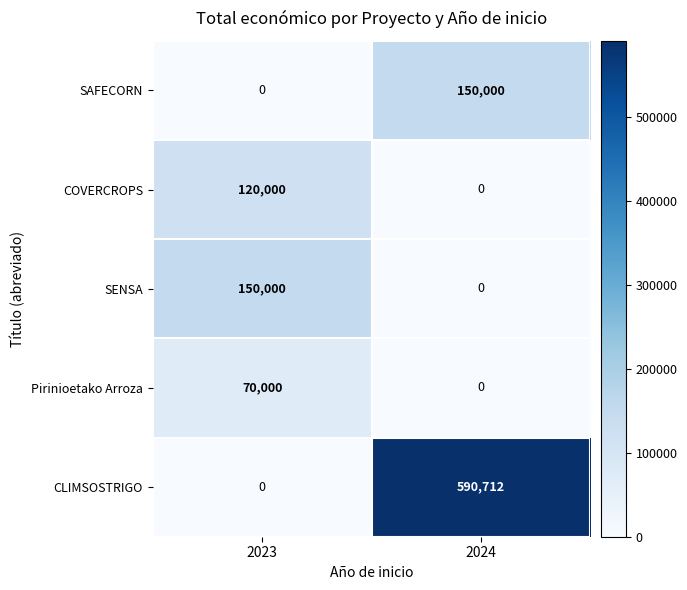

Rank the categories by CLIMSOSTRIGO value from lowest to highest.

2023, 2024